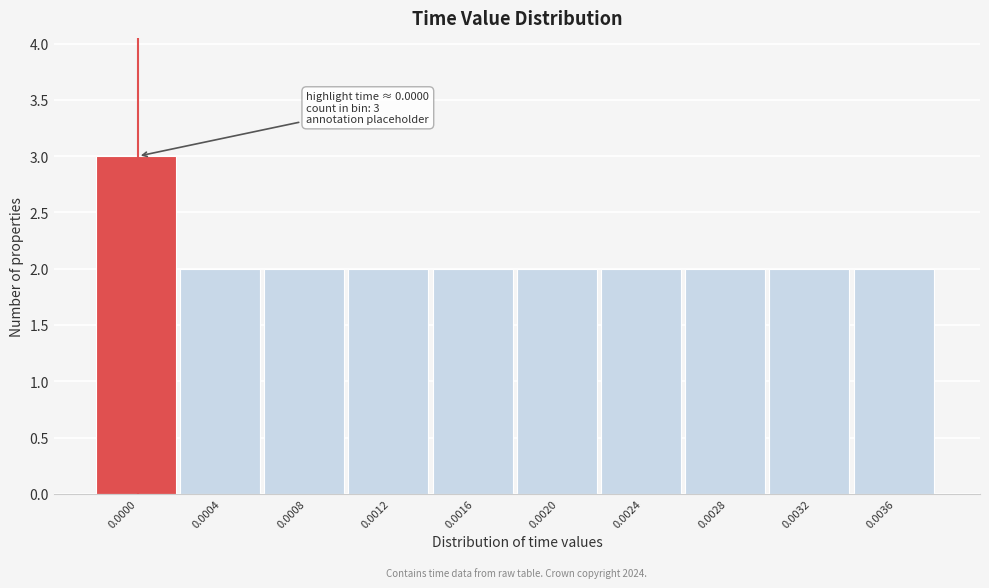

Reading left to right, extract all data points from this chart.

0.0000=3	0.0004=2	0.0008=2	0.0012=2	0.0016=2	0.0020=2	0.0024=2	0.0028=2	0.0032=2	0.0036=2